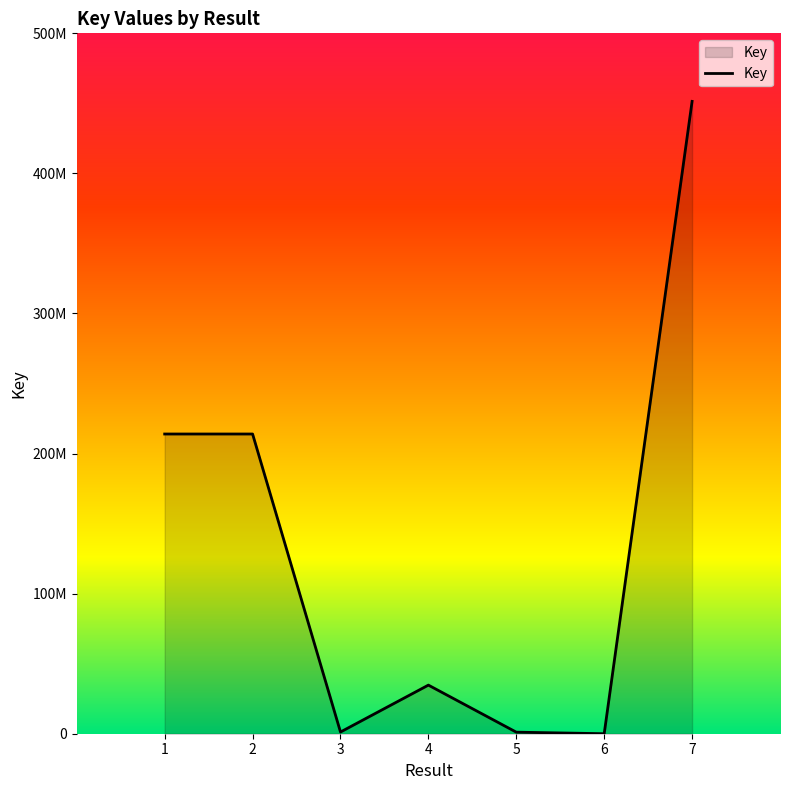

Is this an area chart (filled region under the line)?

Yes